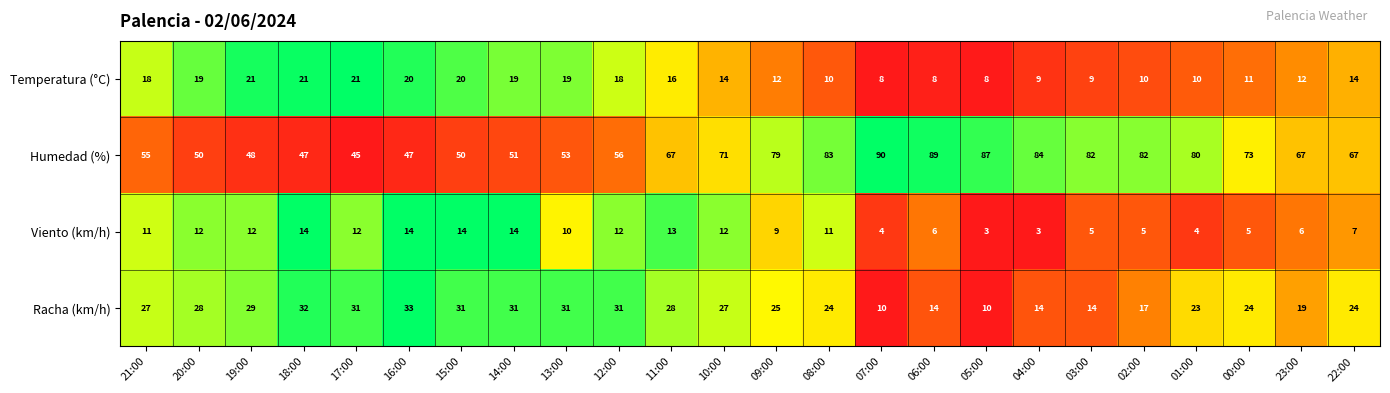

True or false: Racha (km/h) has a value of 4 at 07:00.

False